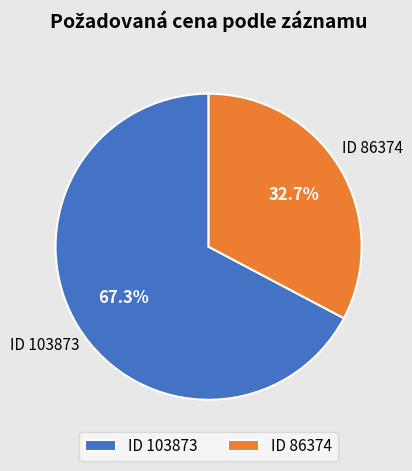

Rank the categories by value from highest to lowest.

ID 103873, ID 86374